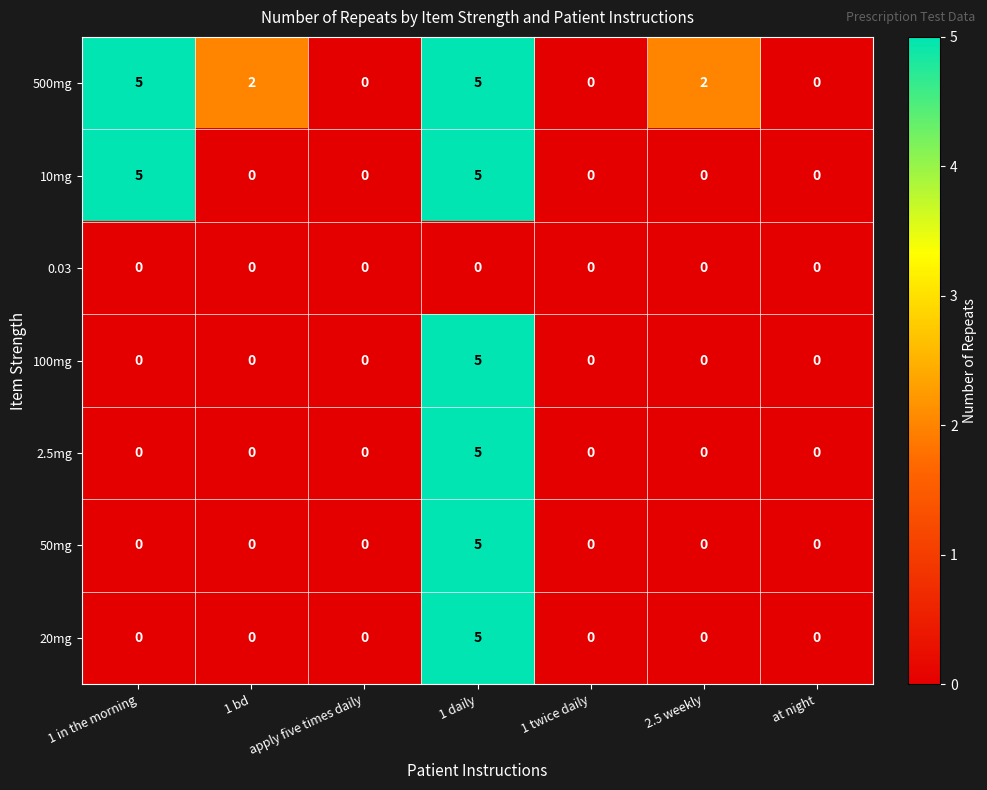

The value of 100mg at 1 bd is 0. True or false?

True